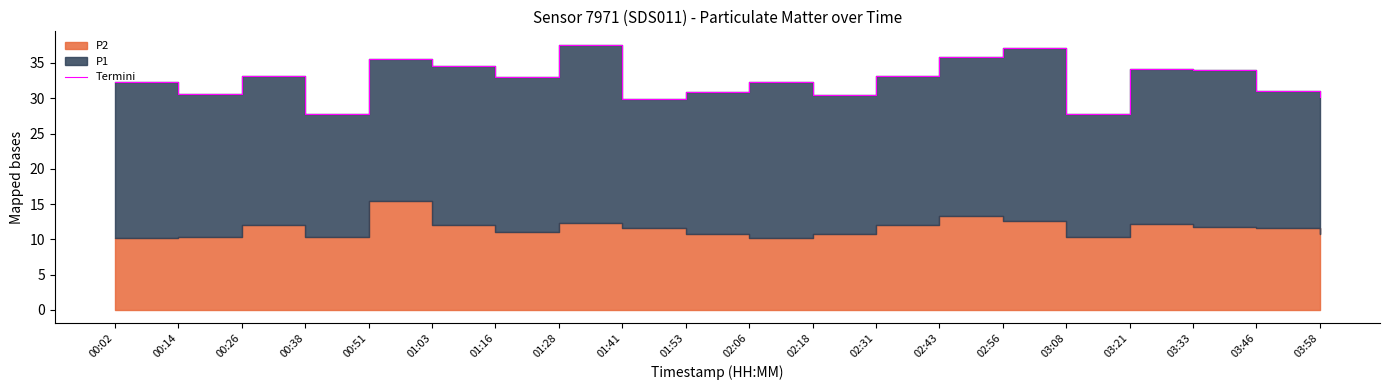

Reading left to right, what are all the values shown in this chart?

32.2	30.6	33.1	27.7	35.6	34.5	33.1	37.6	29.9	30.9	32.2	30.4	33.1	35.9	37.1	27.7	34.1	34.0	31.1	30.2